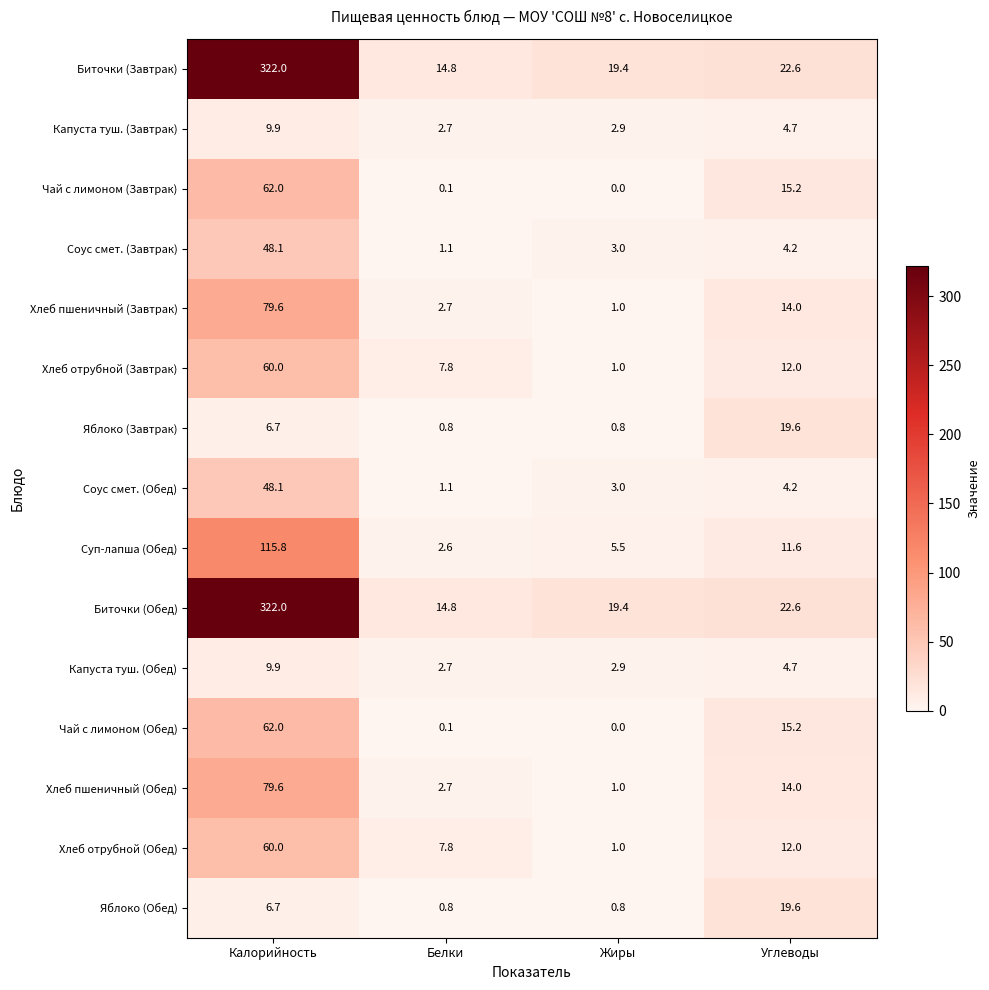

What is the approximate value of Хлеб пшеничный (Завтрак) at Калорийность?

79.6